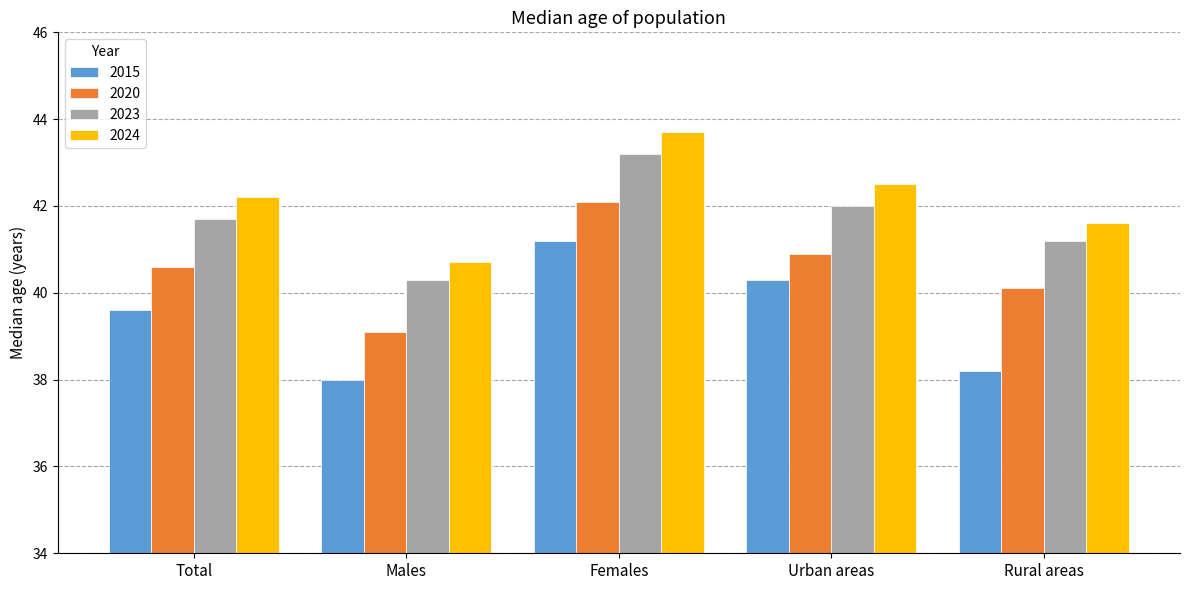

What position from the left is Rural areas?

5